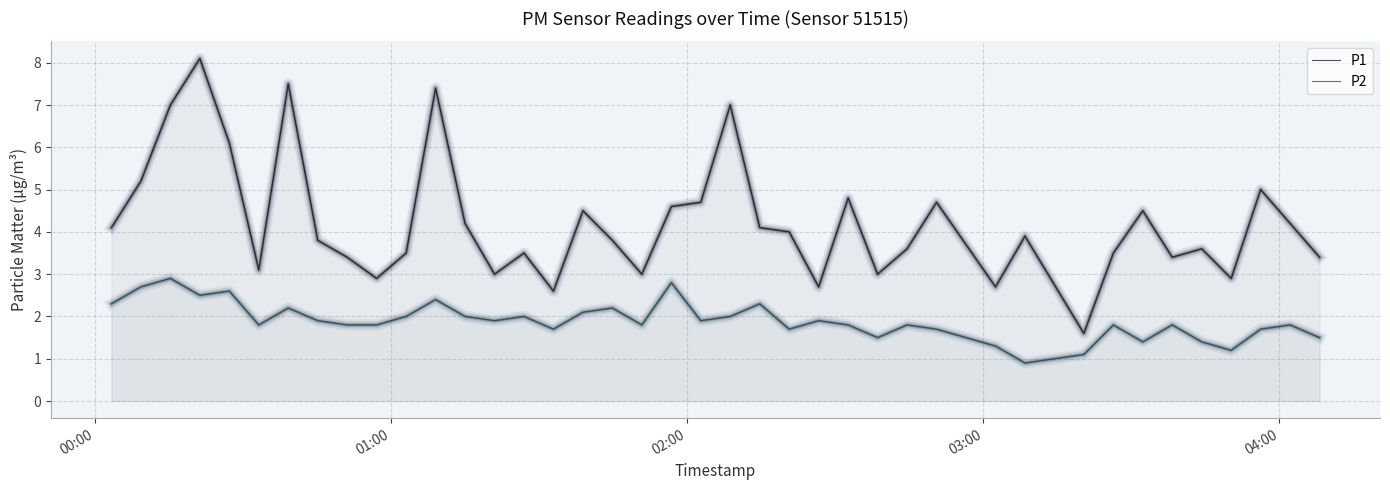

Which series has the widest spread of values?

P1